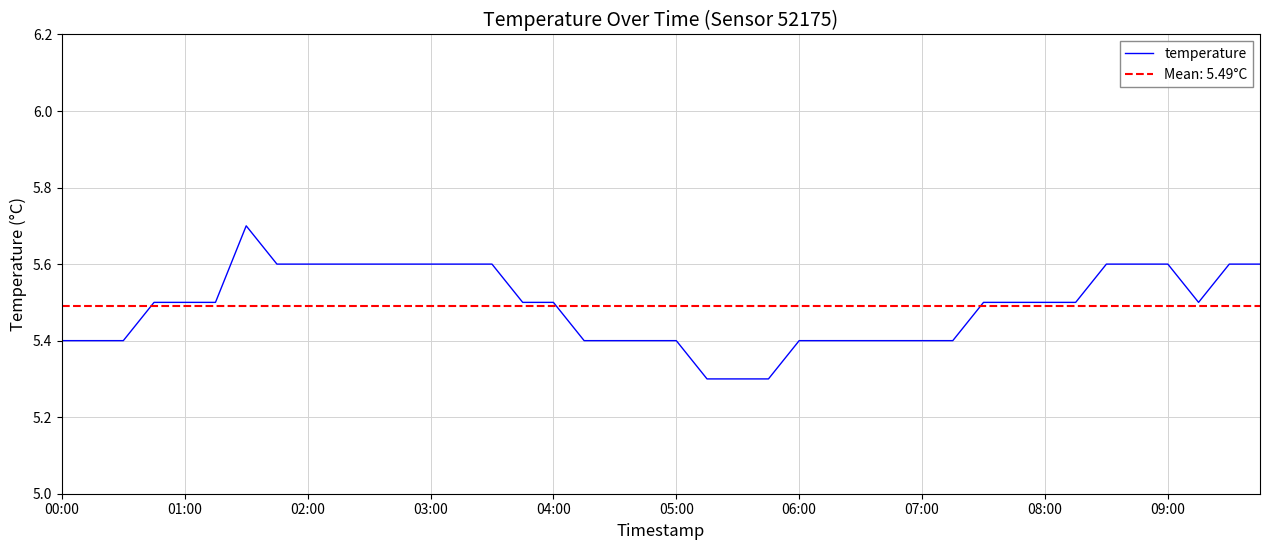

Is it true that temperature equals 1.8 at 05:00?

False